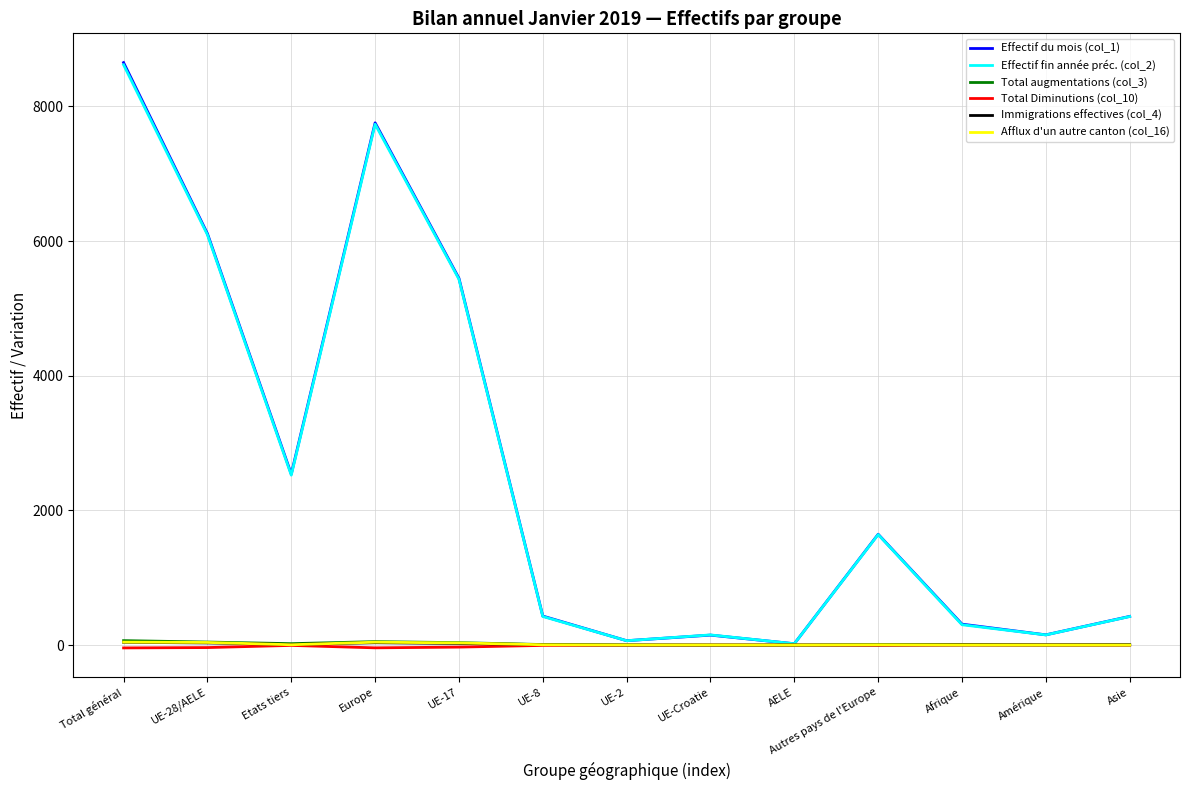

What is the total value across all series at Autres pays de l'Europe?

3297